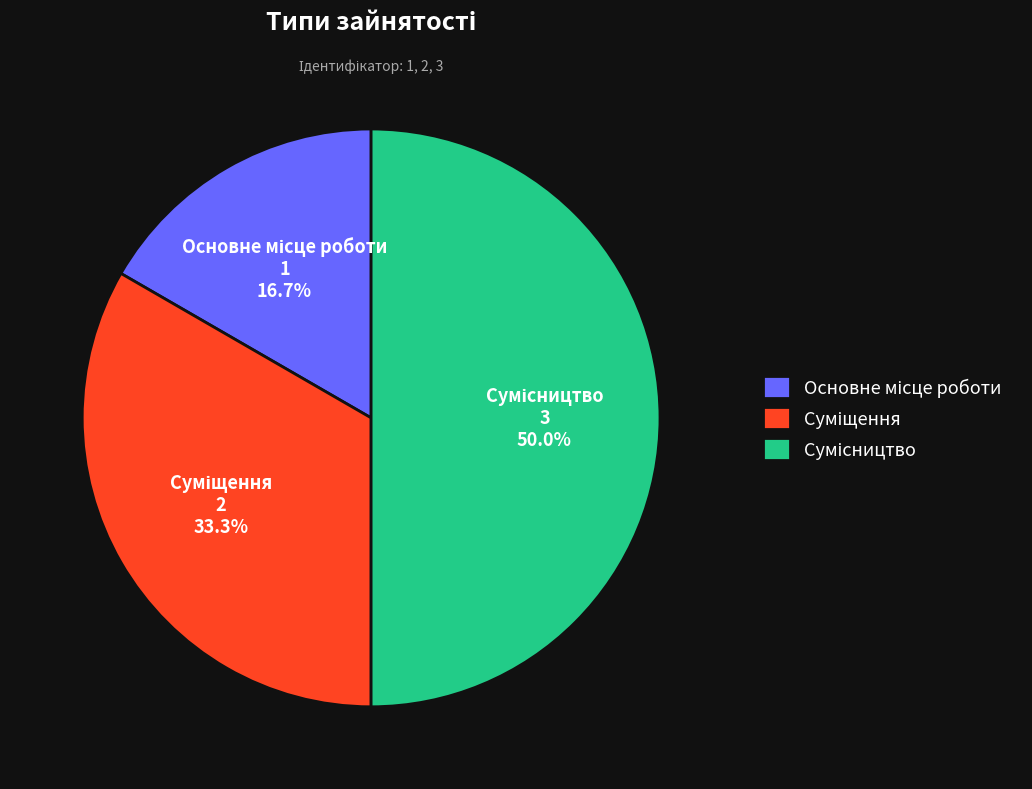

Combined, do Основне місце роботи and Суміщення account for over 50%?

No